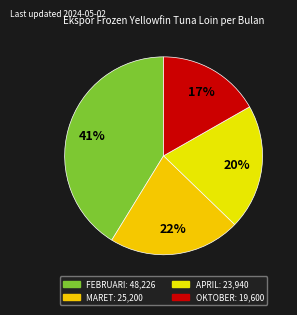

Count the number of slices in the pie.

4